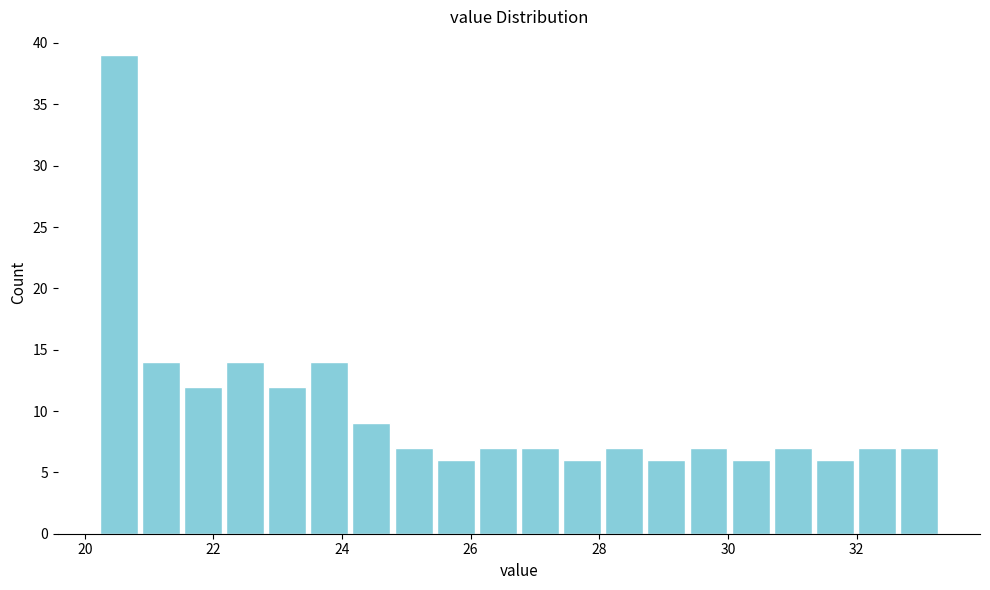

Around what value on the x-axis is the tallest bar? Give the approximate position of its centre, as read against the axis.

20.6